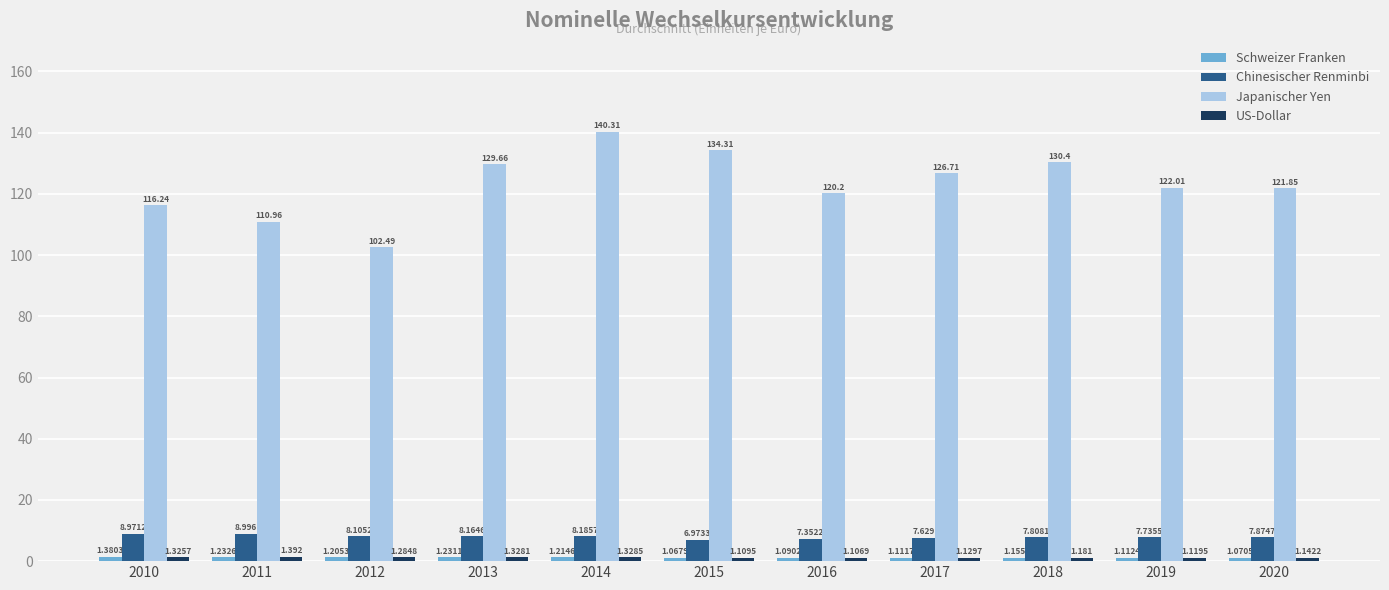

What is the sum of all Chinesischer Renminbi values?

87.8